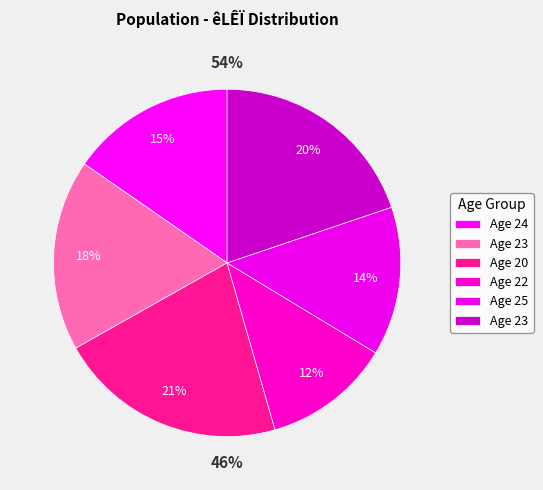

Do 23 and 23 together represent more than half of the pie?

No